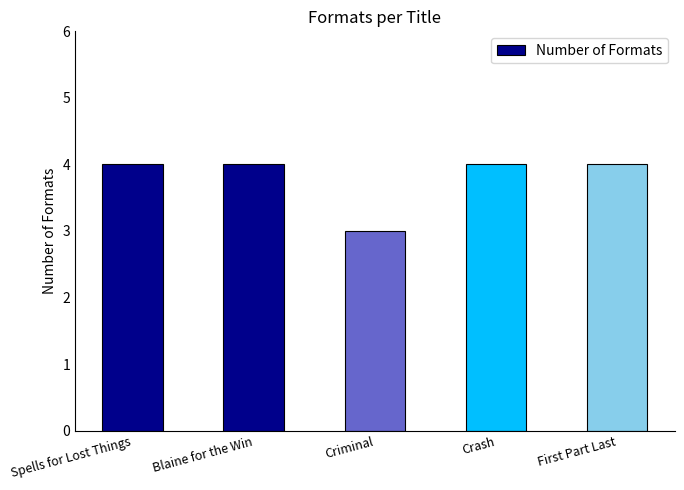

Between Blaine for the Win and Criminal, which is larger?

Blaine for the Win